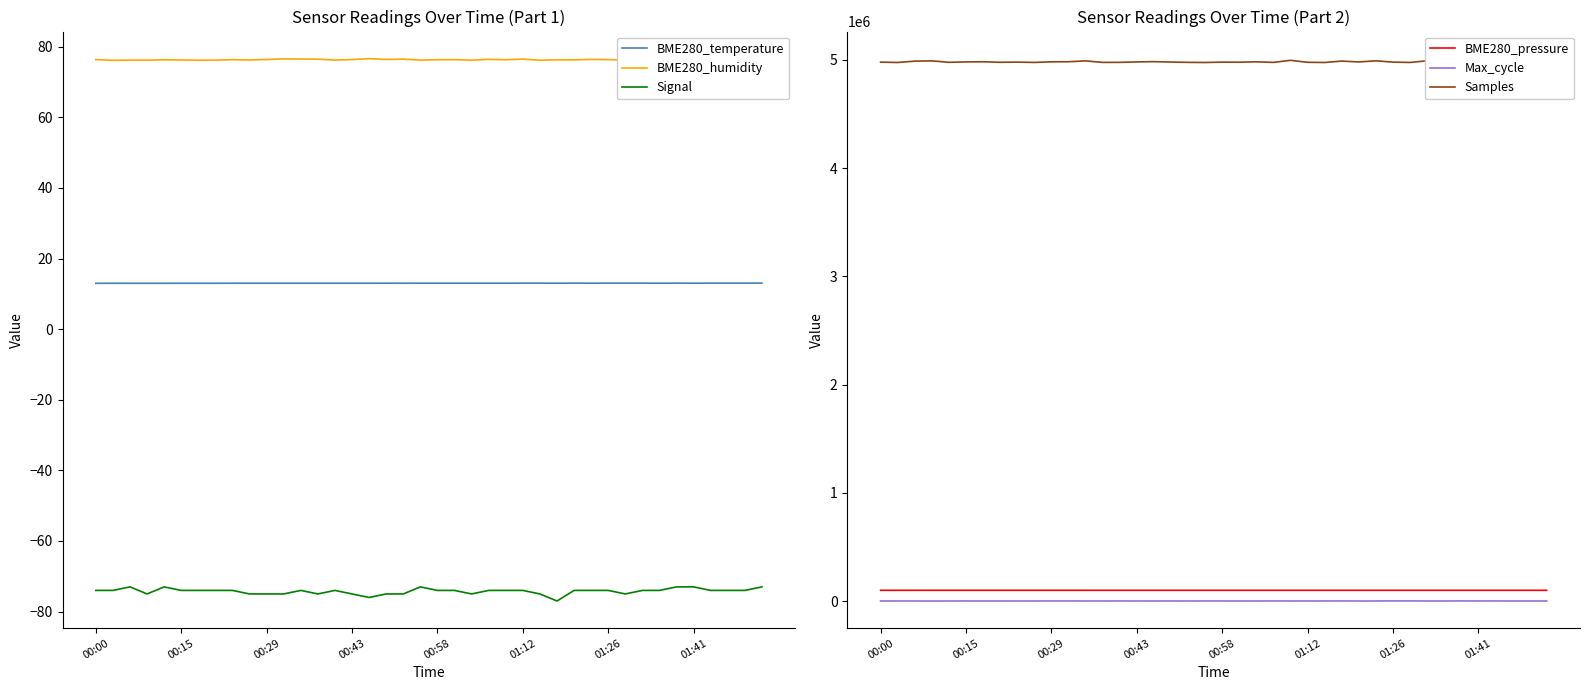

Is it true that BME280_temperature equals 4.6 at 01:12?

False